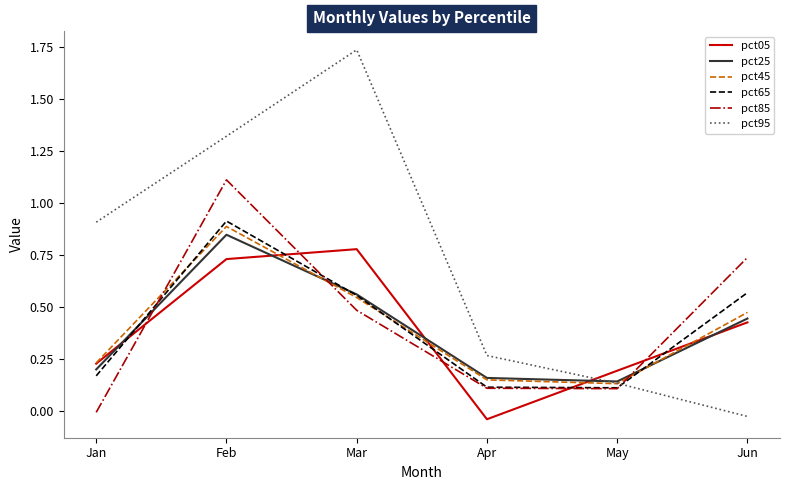

List the labels in order of pct95 value, smallest first.

Jun, May, Apr, Jan, Feb, Mar